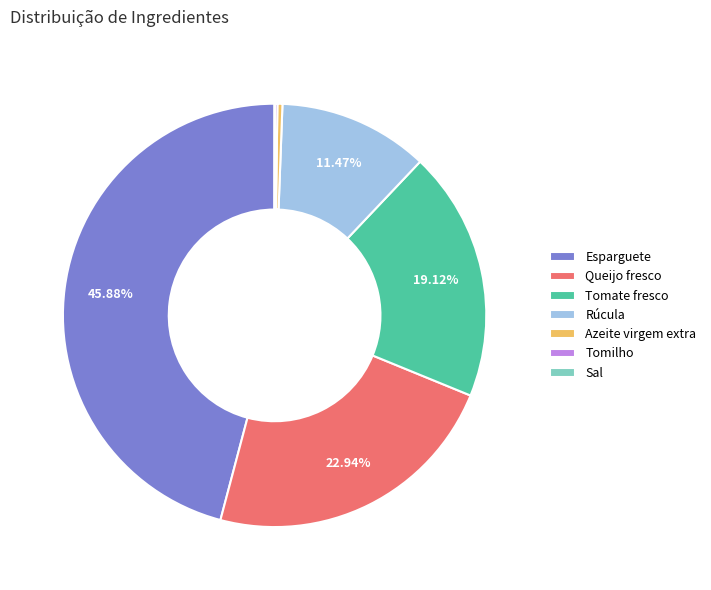

Approximately how many times larger is the value at Esparguete compared to Tomate fresco?

2.4